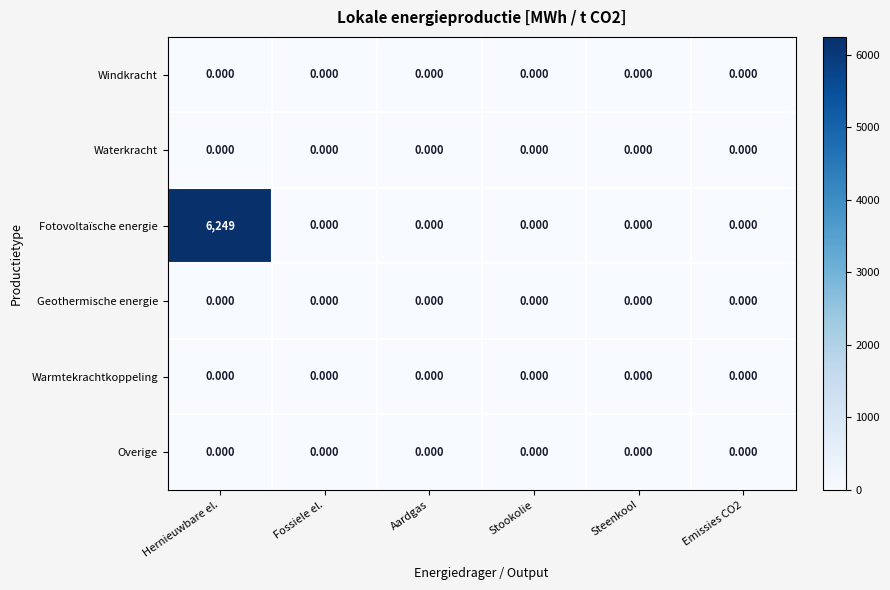

Which label corresponds to the largest value in the chart?

Hernieuwbare el.